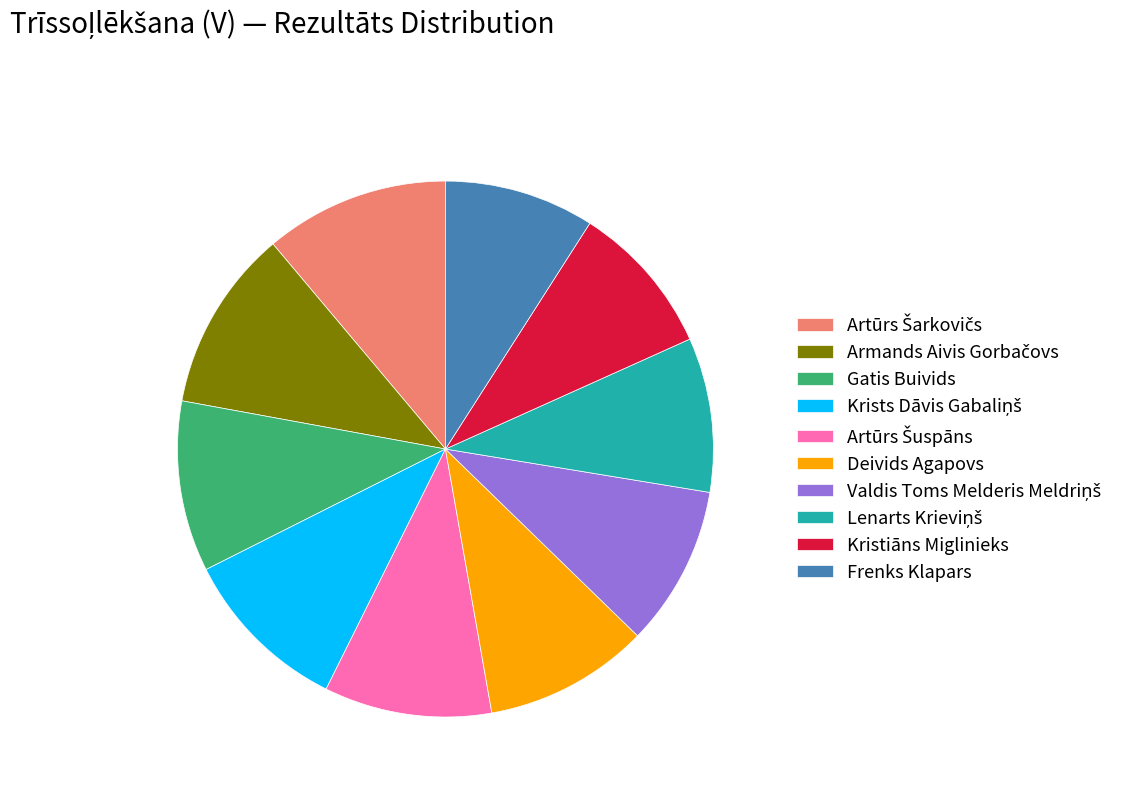

The Gatis Buivids slice represents 1% of the pie. True or false?

False